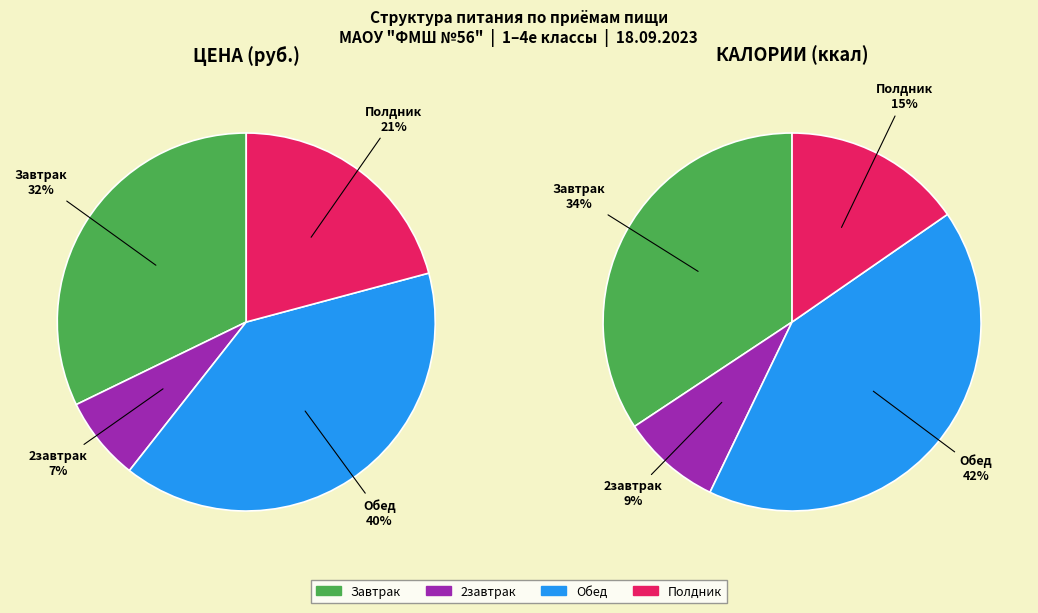

Is it true that Завтрак is 24% of the pie?

False